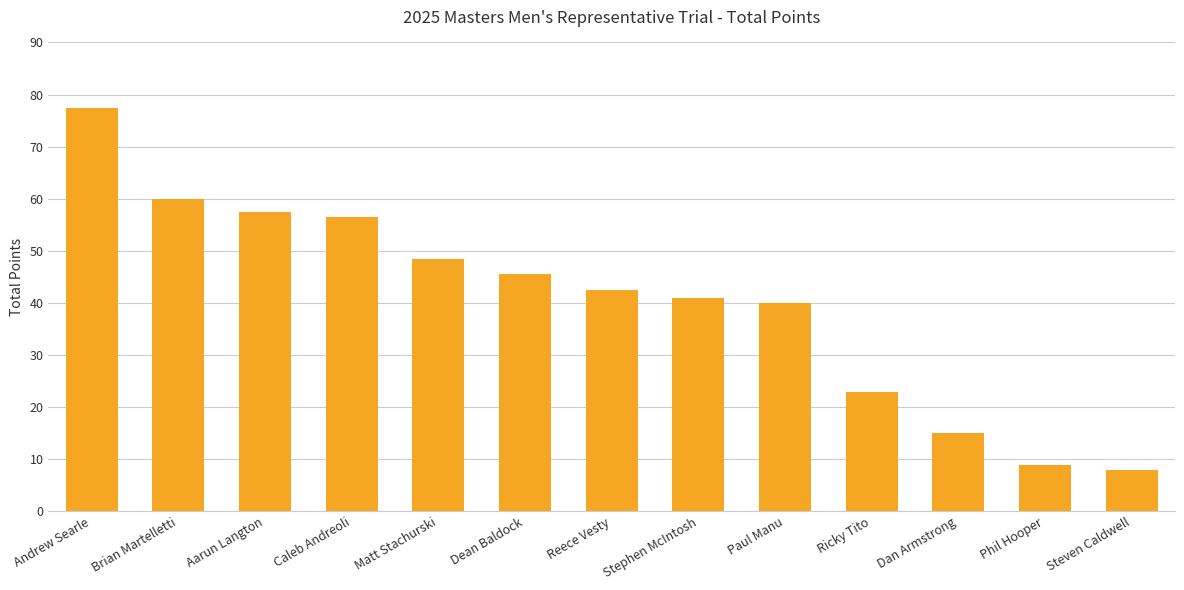

Is it true that the value at Steven Caldwell is 8.0?

True